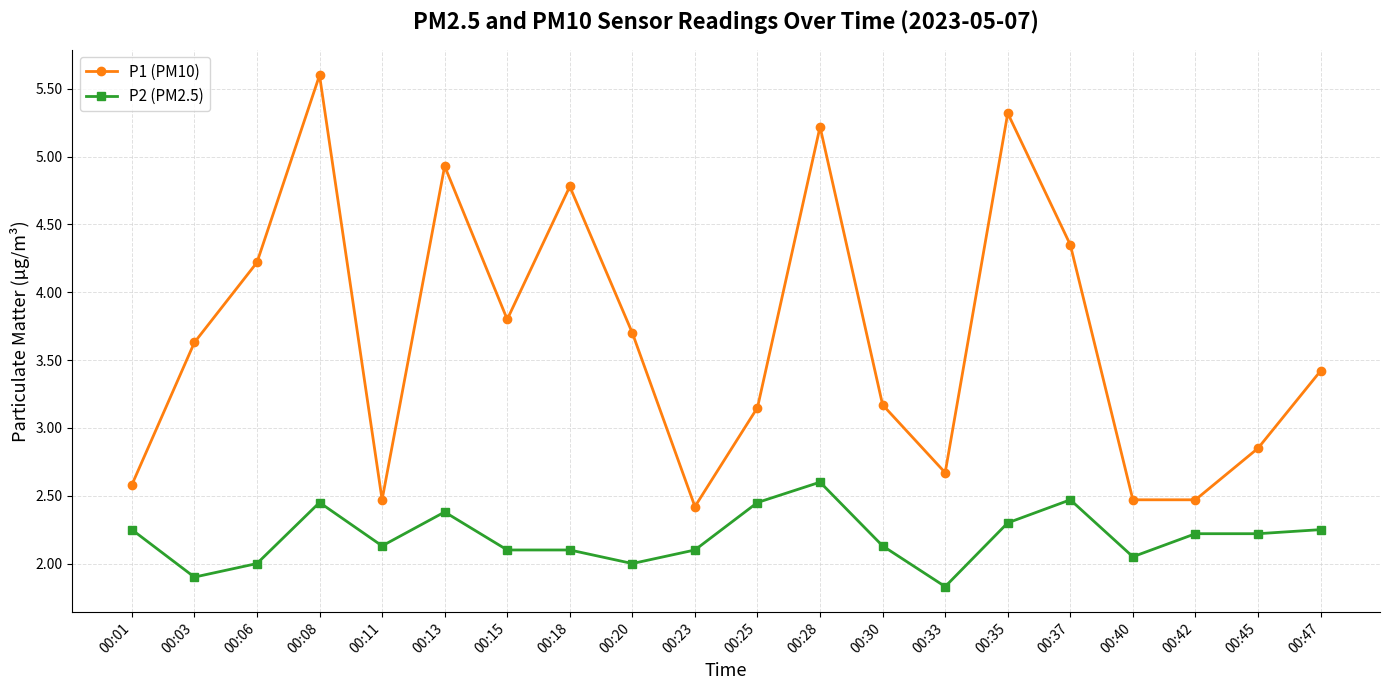

At which category does P1 (PM10) reach its first local valley?

00:11